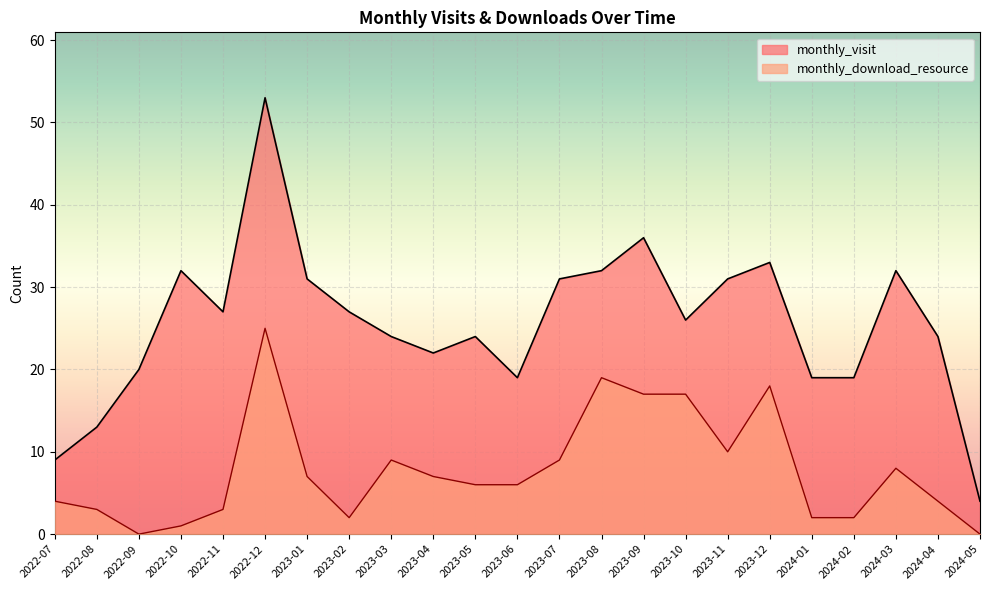

The monthly_download_resource series shows 3 at 2024-04. True or false?

False